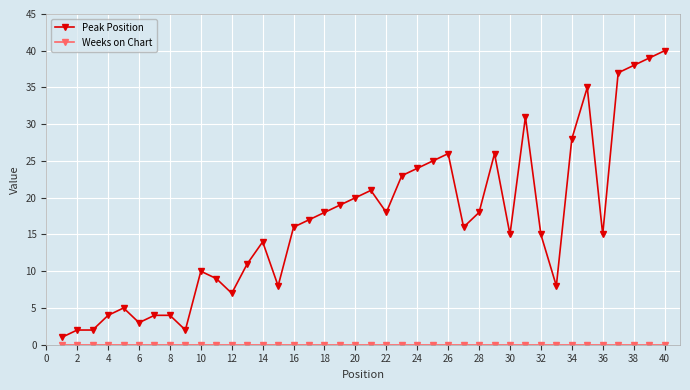

What is the difference between the maximum and minimum values in the Peak Position series?

39